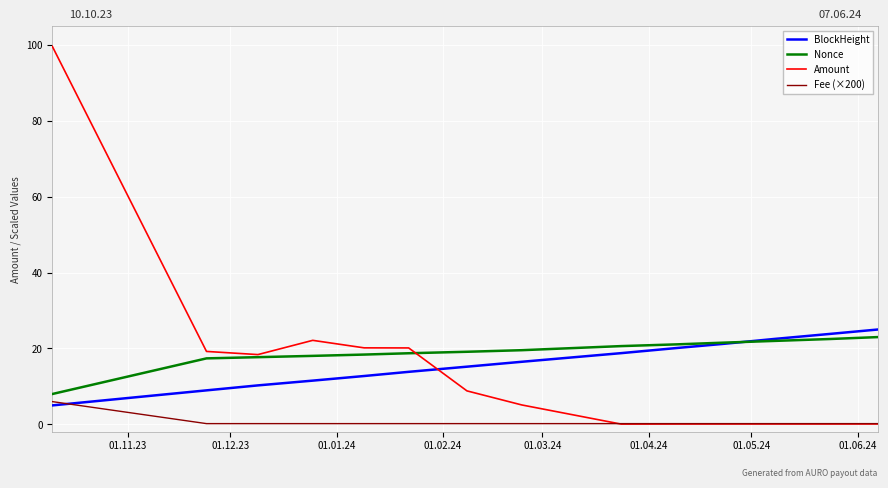

What is the maximum value shown in the chart?

99.6